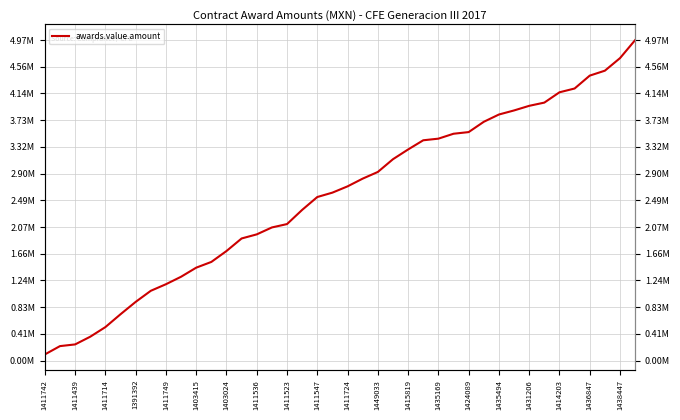

What is the label of the 9th point from the left?

1411749